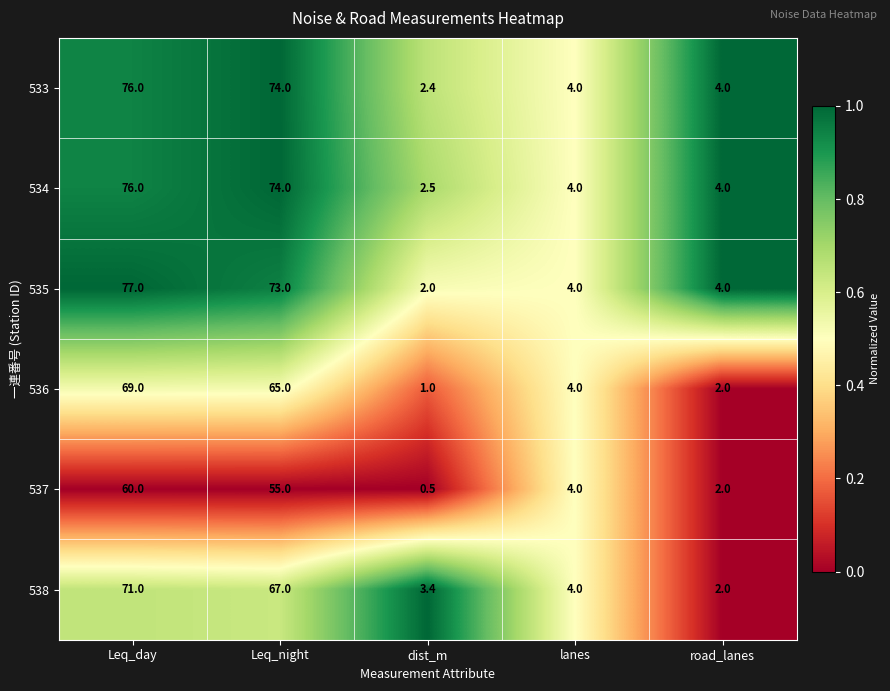

Which series has the widest spread of values?

535